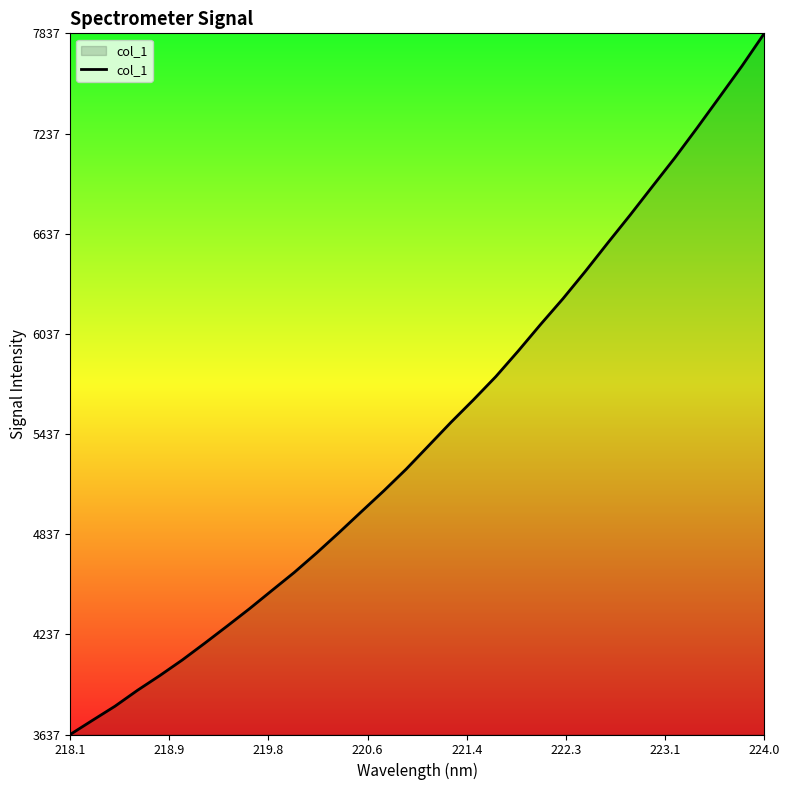

What is the difference between the maximum and minimum values?

4199.2